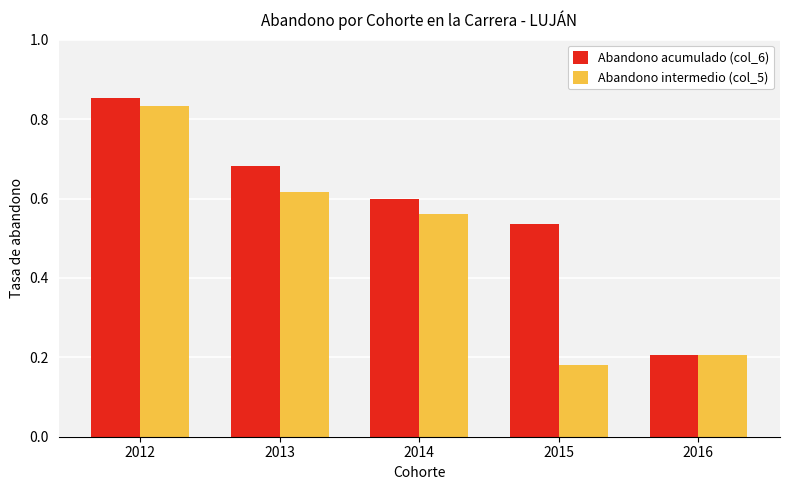

Is it true that Abandono acumulado (col_6) equals 0.2 at 2016?

True